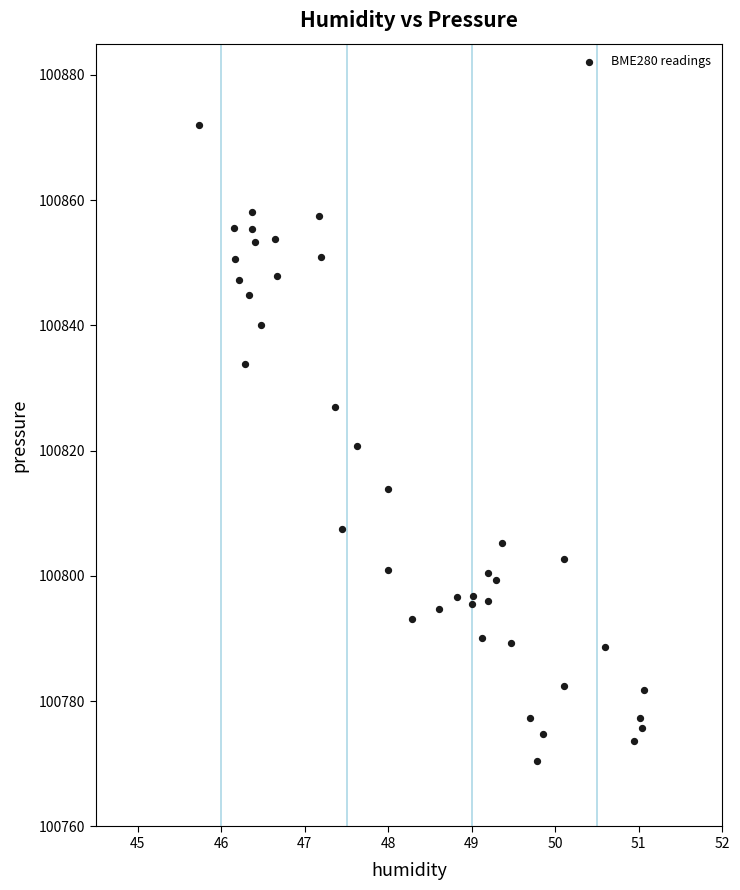

What is the range of Y values (max minus min)?

101.6